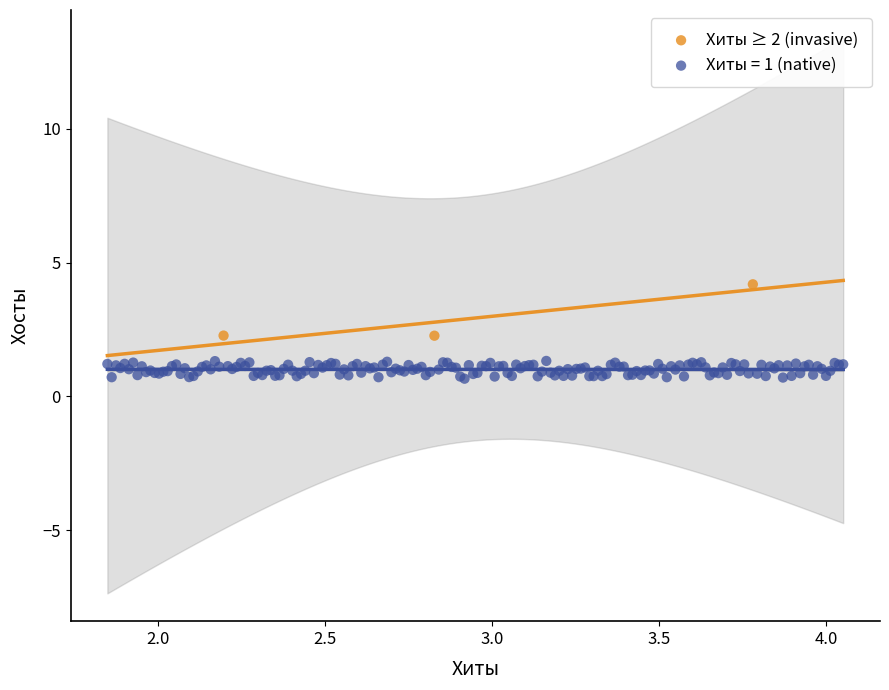

Which series reaches the maximum Y coordinate?

Хиты ≥ 2 (invasive)